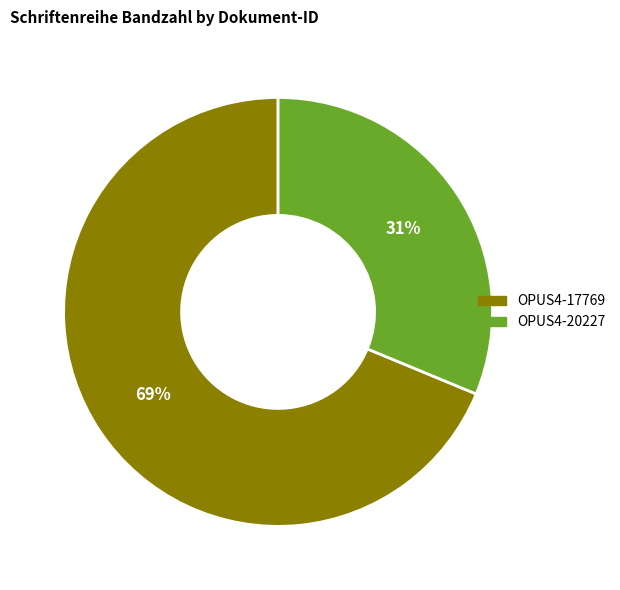

Do OPUS4-20227 and OPUS4-17769 together represent more than half of the pie?

Yes